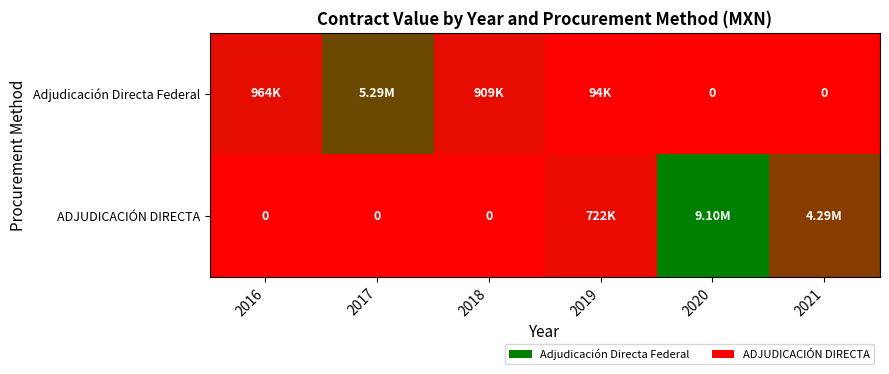

Which has a higher value, 2021 or 2020?

2021